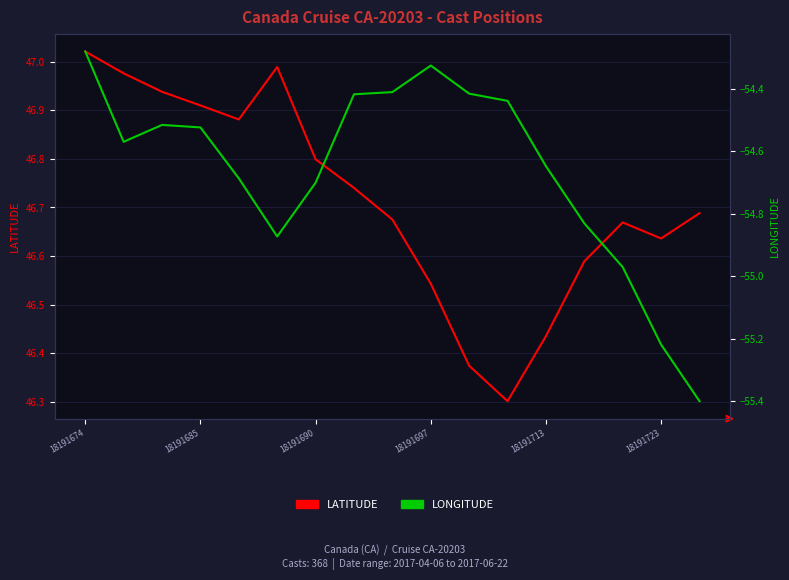

True or false: LATITUDE and LONGITUDE cross at least once.

False